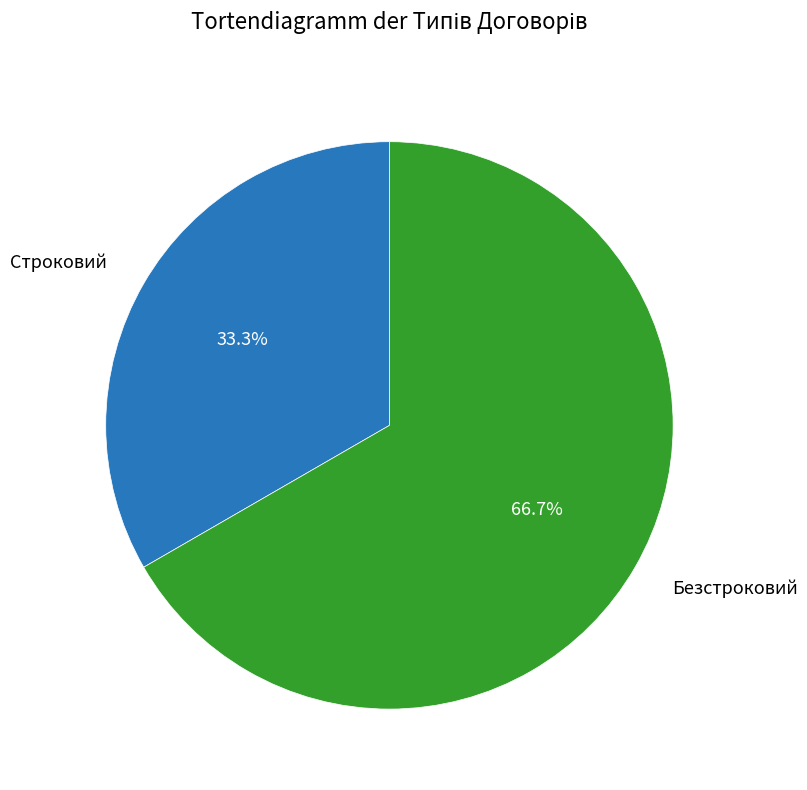

What is the ratio of the value at Безстроковий to the value at Строковий?

2.0